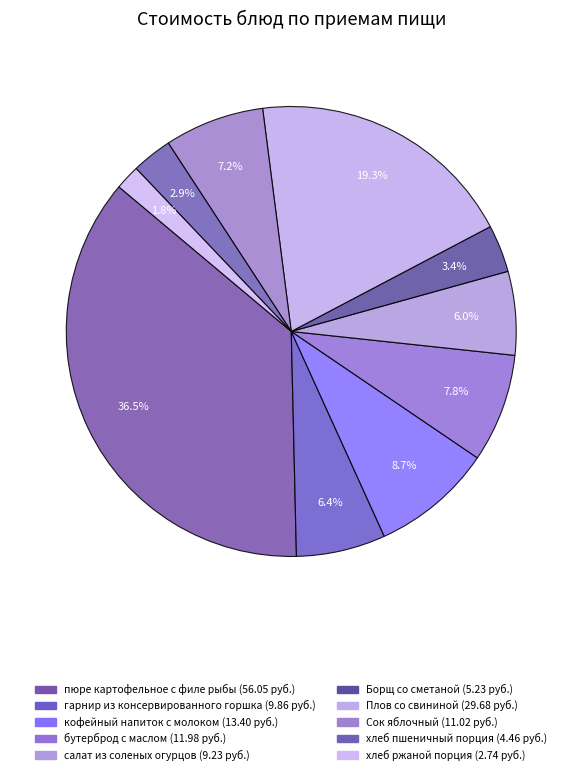

The хлеб пшеничный порция slice represents 1% of the pie. True or false?

False